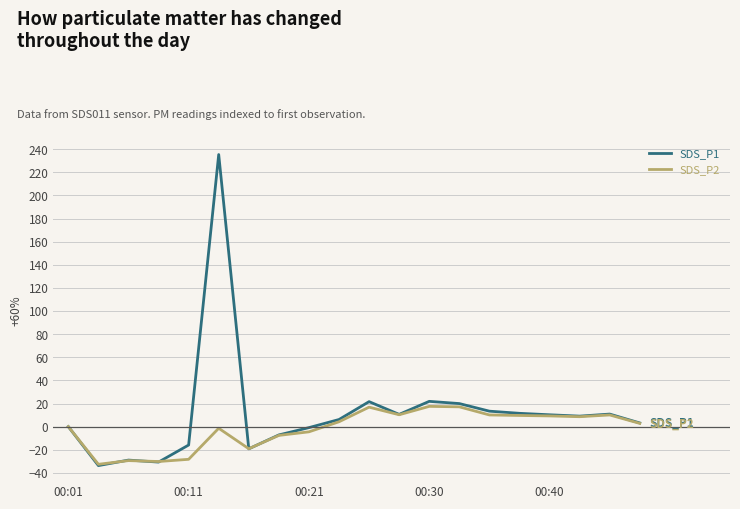

List the series in order of their overall mean, highest first.

SDS_P1, SDS_P2